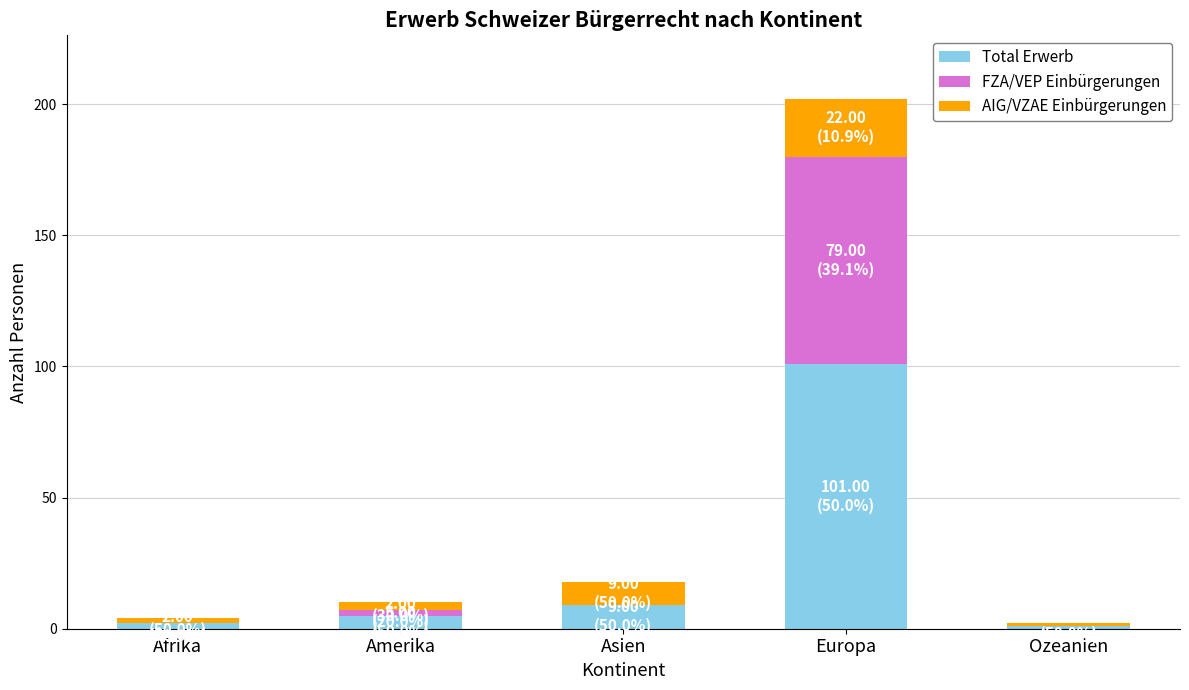

Reading right to left, list the values for the Total Erwerb series.

Ozeanien=1	Europa=101	Asien=9	Amerika=5	Afrika=2